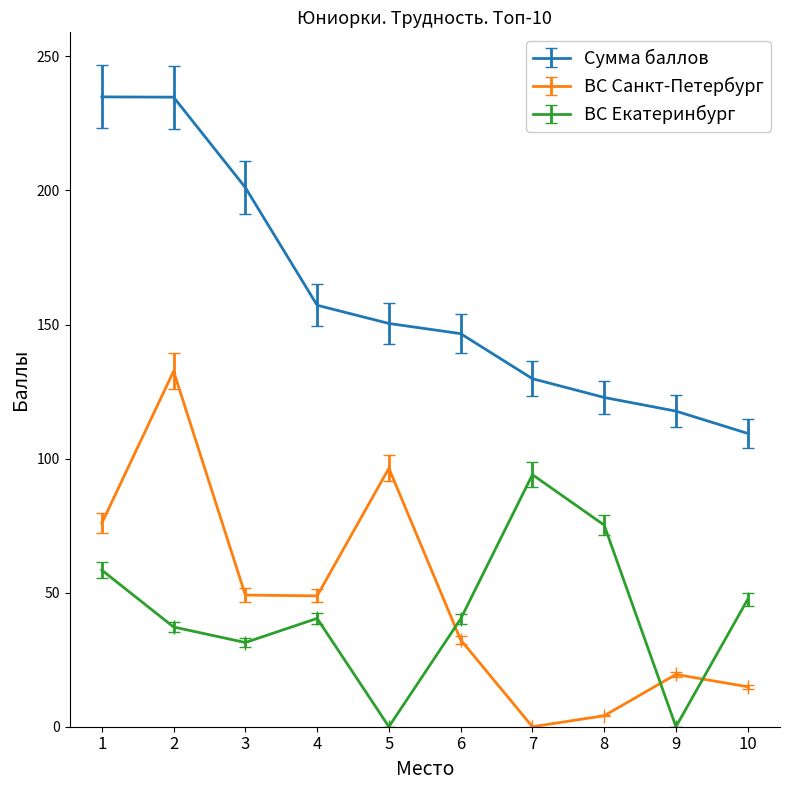

What is the sum of all ВС Екатеринбург values?

424.3